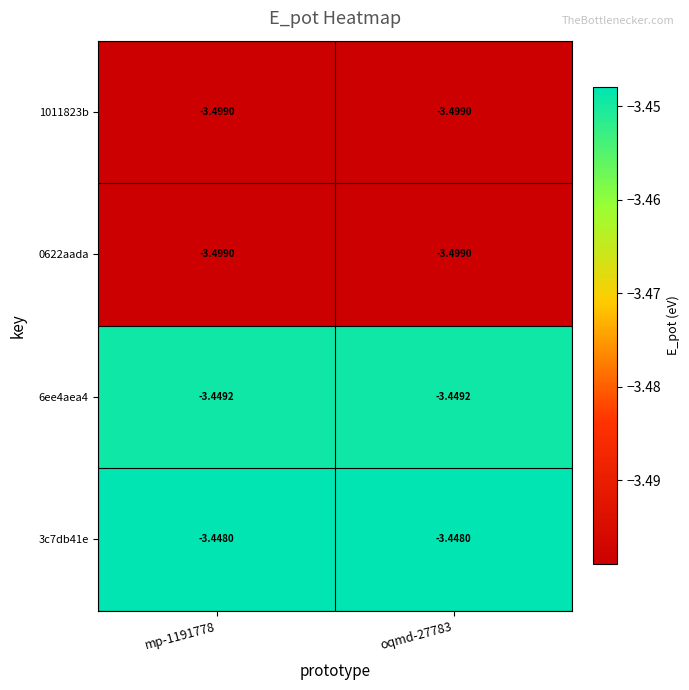

List the series in order of their peak value, lowest first.

1011823b, 0622aada, 6ee4aea4, 3c7db41e